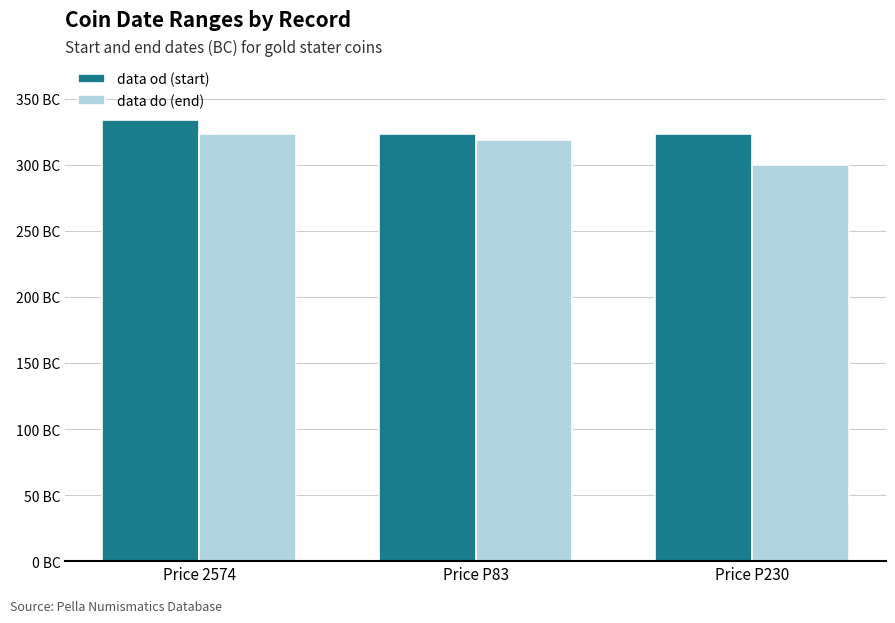

At which category is the sum across all series the highest?

Price 2574